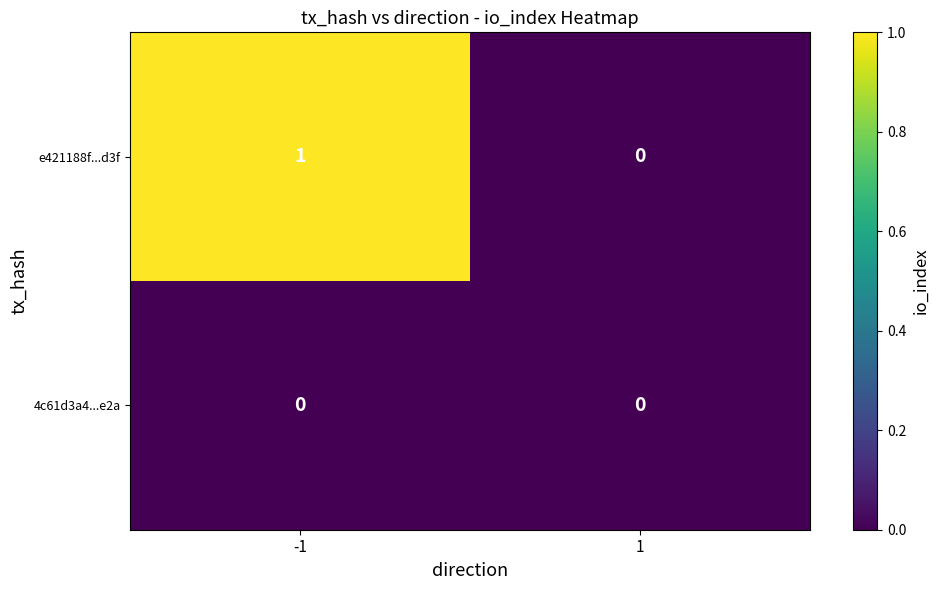

Which series changed the most between -1 and 1?

e421188f...d3f